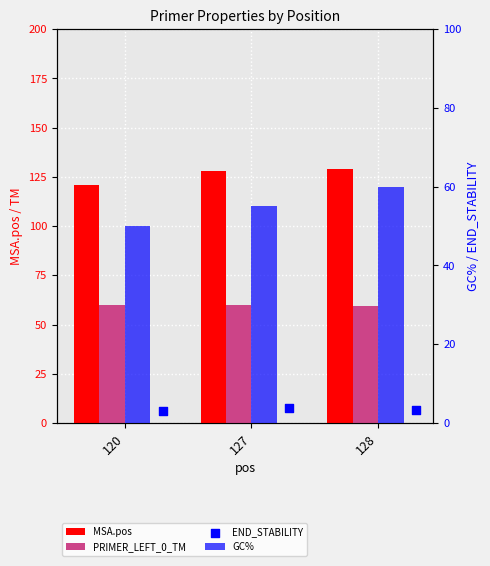

At how many categories does at least one series exceed 57?

3